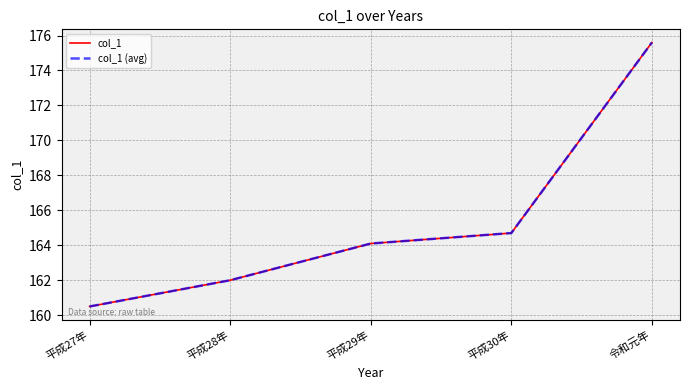

Does the chart have visible grid lines?

Yes